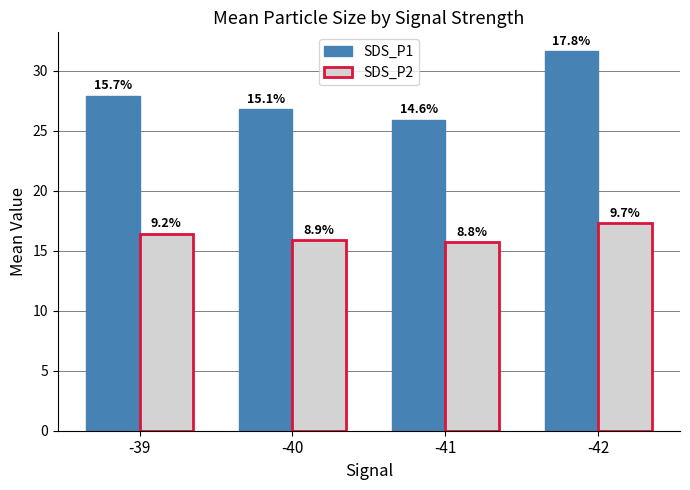

Is it true that SDS_P2 equals 15.7 at -41?

True